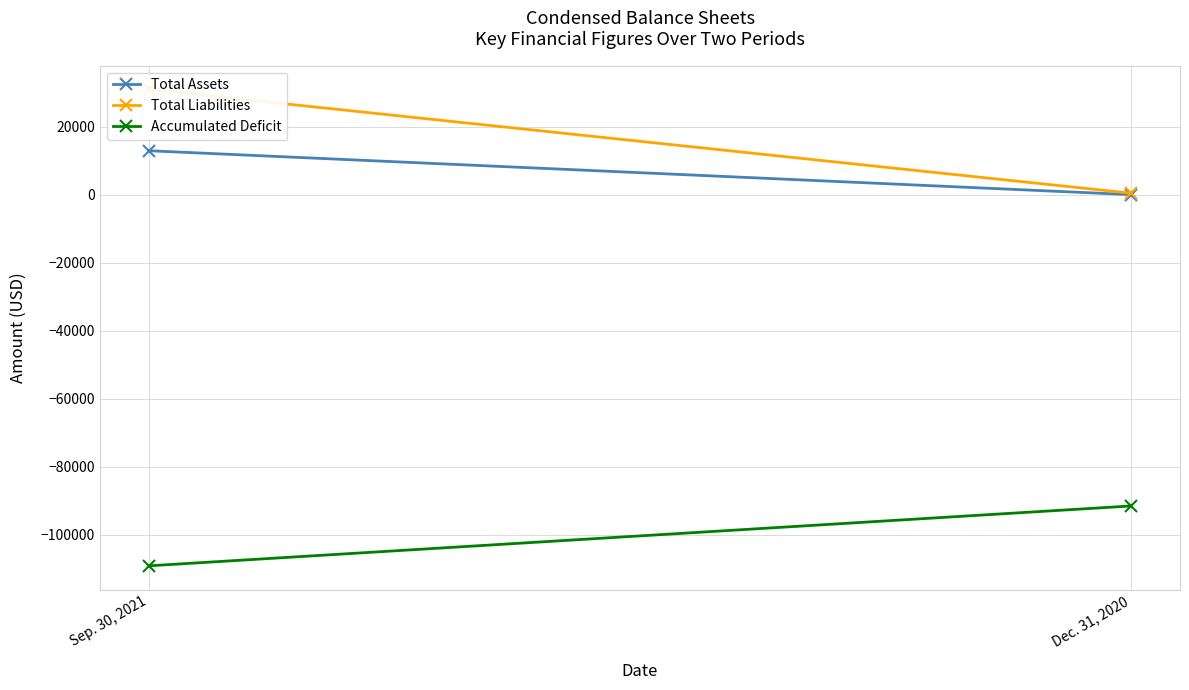

Reading left to right, transcribe all the data shown in this chart.

Total Assets: 12910	0
Total Liabilities: 30940	429
Accumulated Deficit: -109181	-91580